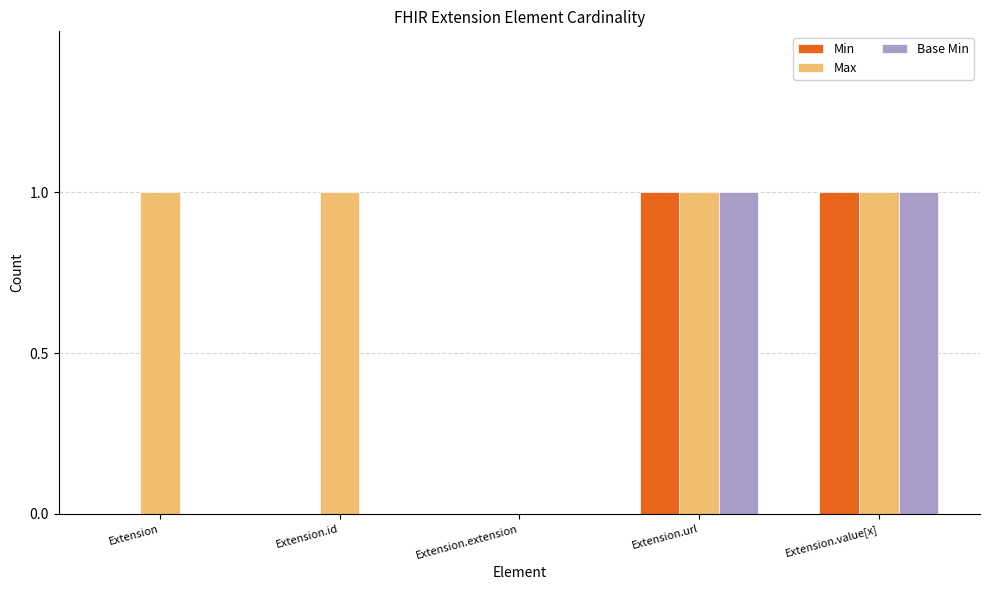

Which series has the largest total across all categories?

Max